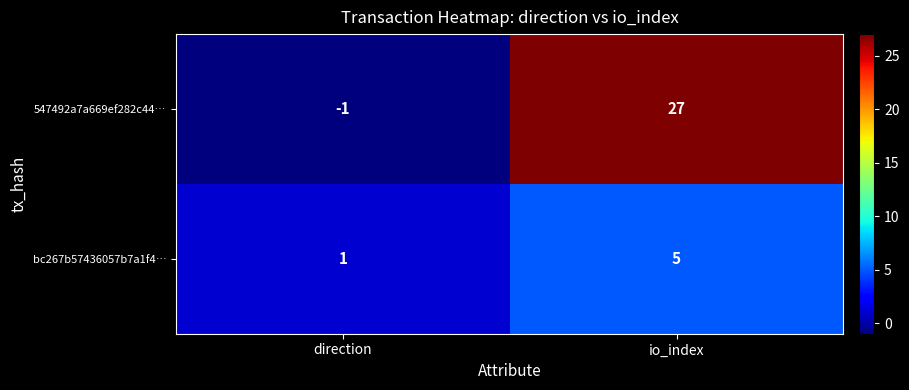

The value of 547492a7a669ef282c44… at io_index is 27. True or false?

True